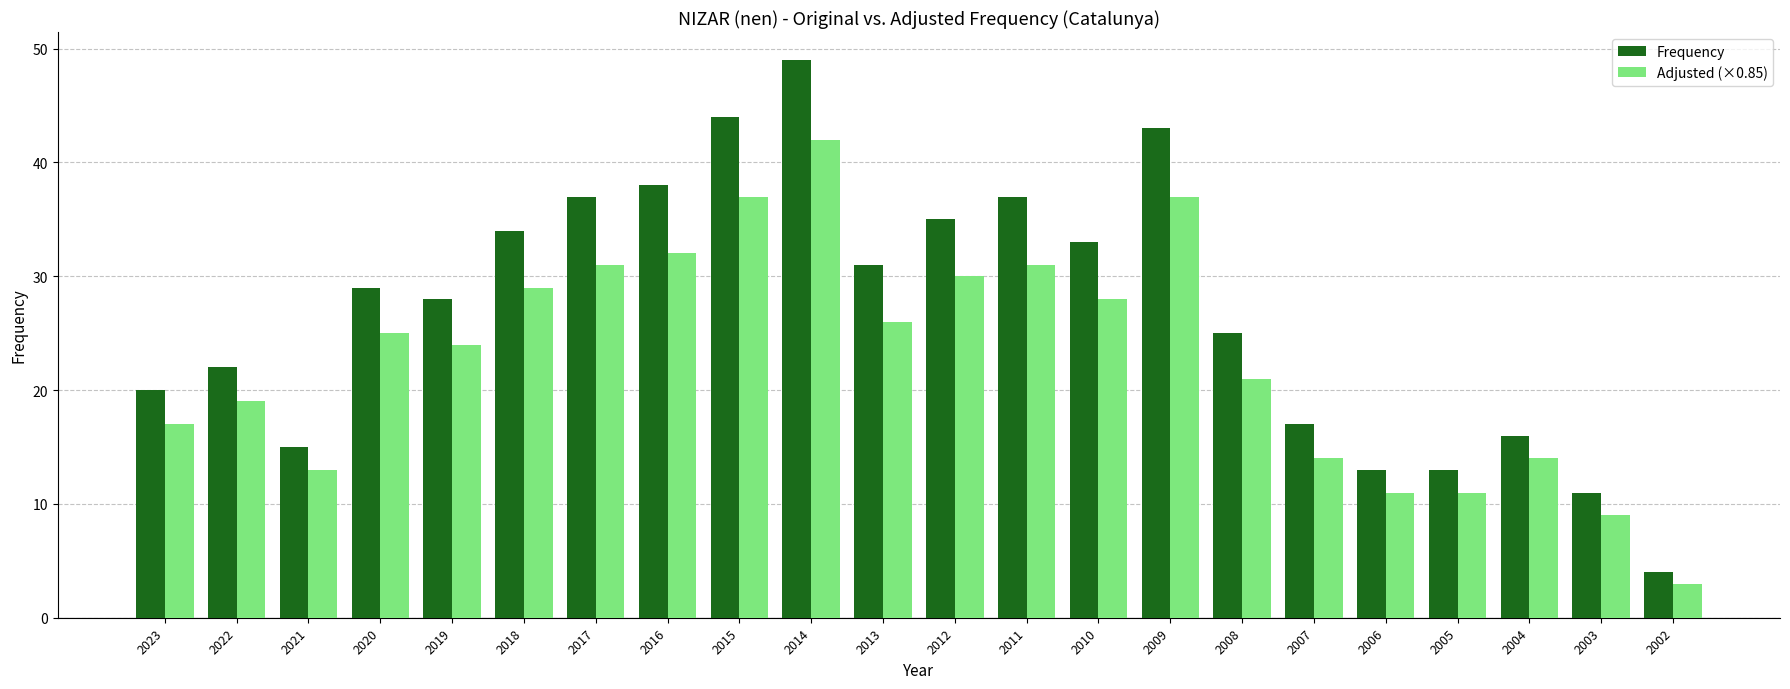

What is the total value across all series at 2017?

68